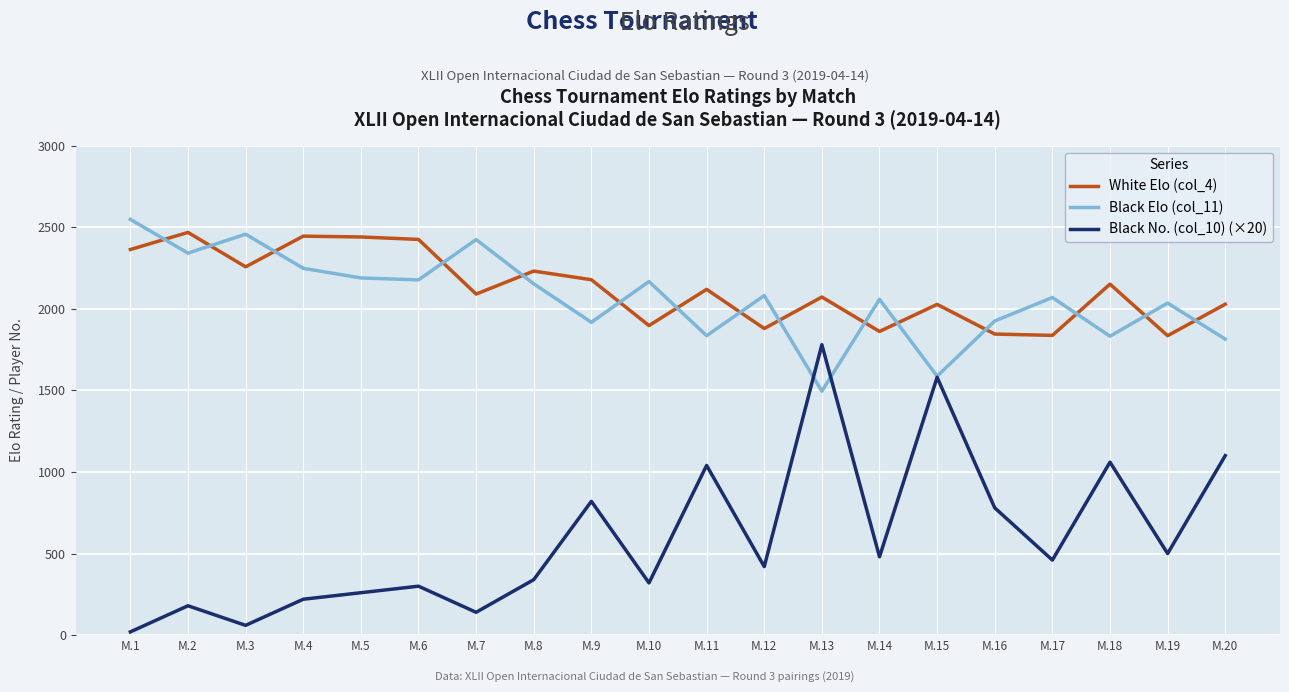

At which category does the chart reach its peak across all series?

M.1